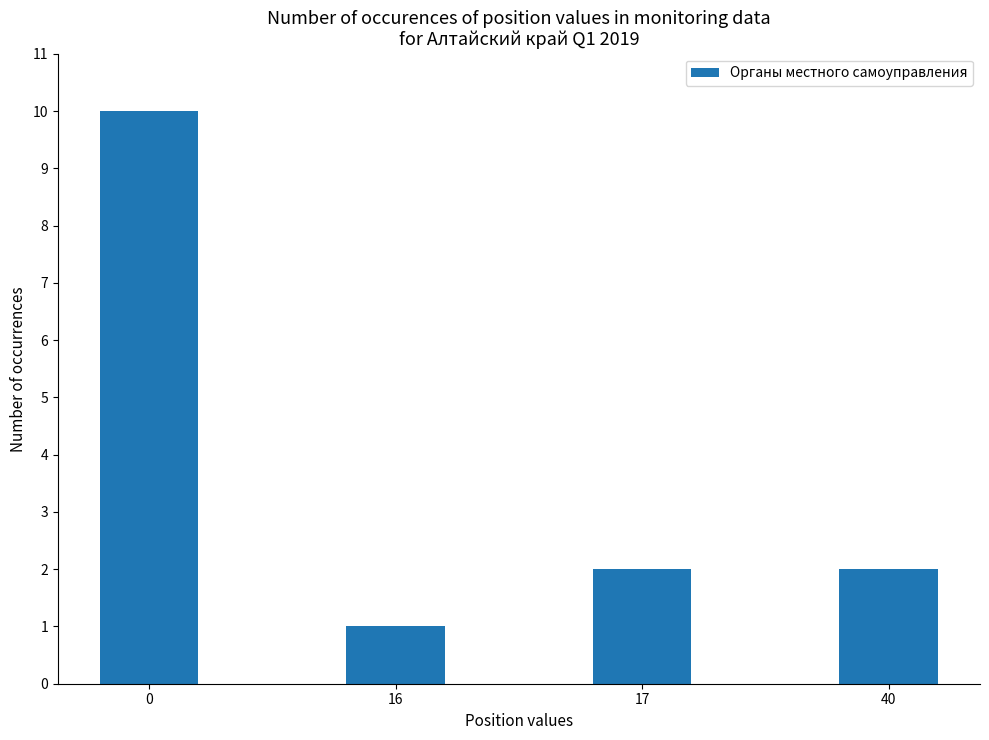

What is the ratio of the value at 17 to the value at 40?

1.0